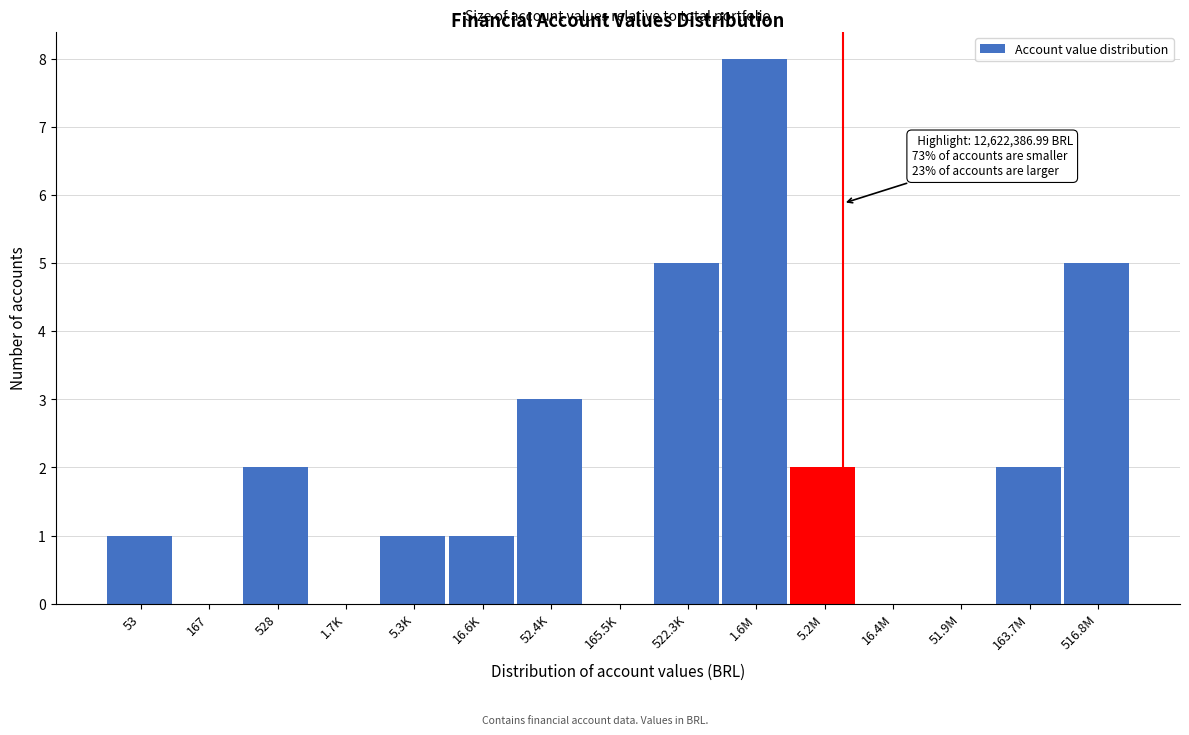

Reading right to left, what are all the values shown in this chart?

516.8M=5	163.7M=2	51.9M=0	16.4M=0	5.2M=2	1.6M=8	522.3K=5	165.5K=0	52.4K=3	16.6K=1	5.3K=1	1.7K=0	528=2	167=0	53=1